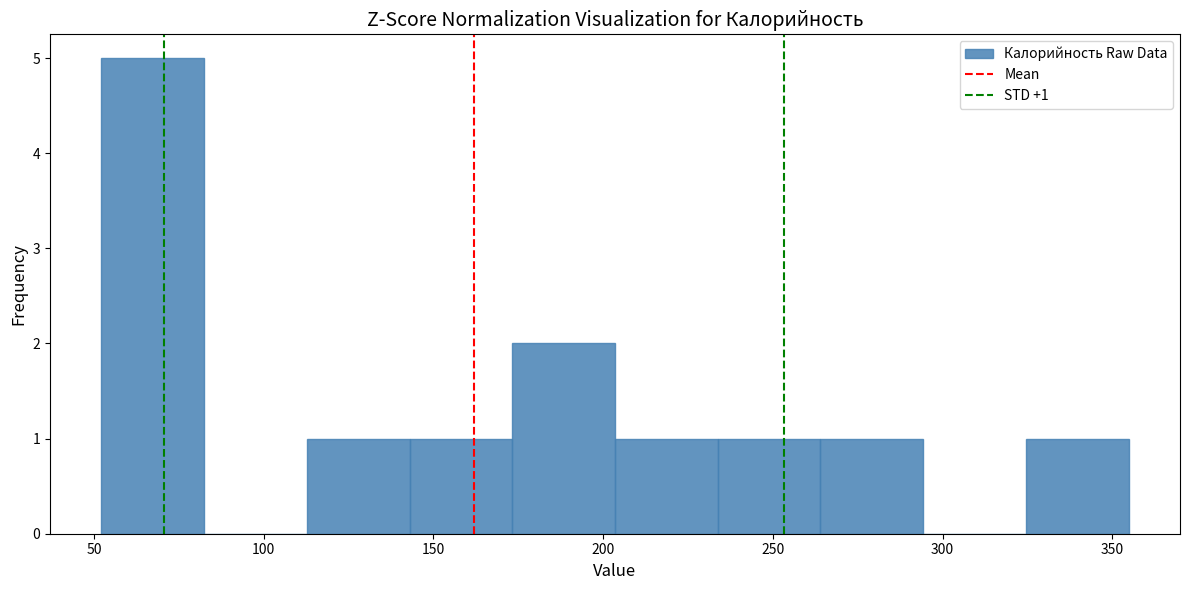

Which range on the x-axis has the tallest bar?

50 to 80